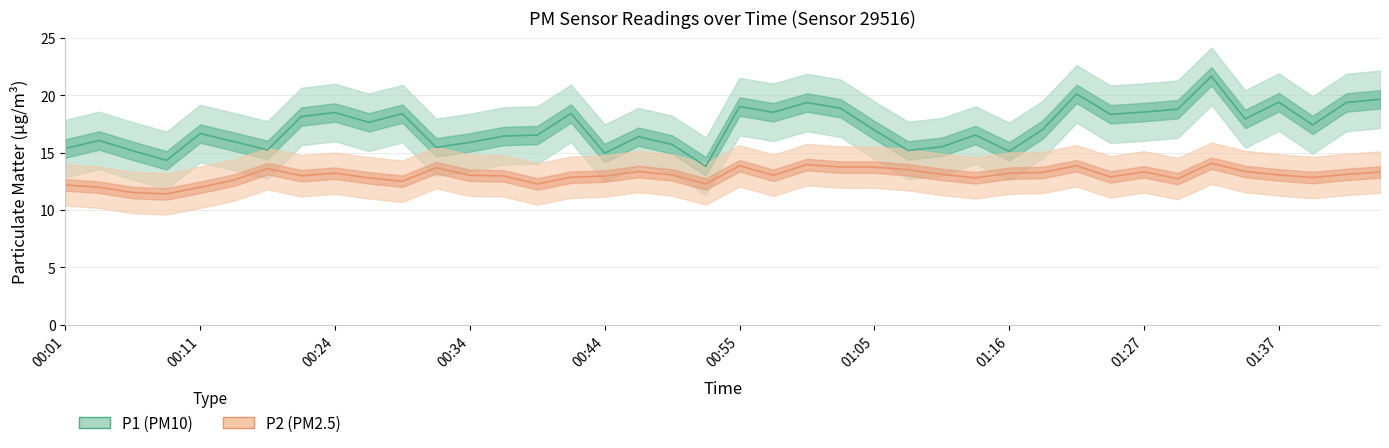

Which series has the largest total across all categories?

P1 (PM10)